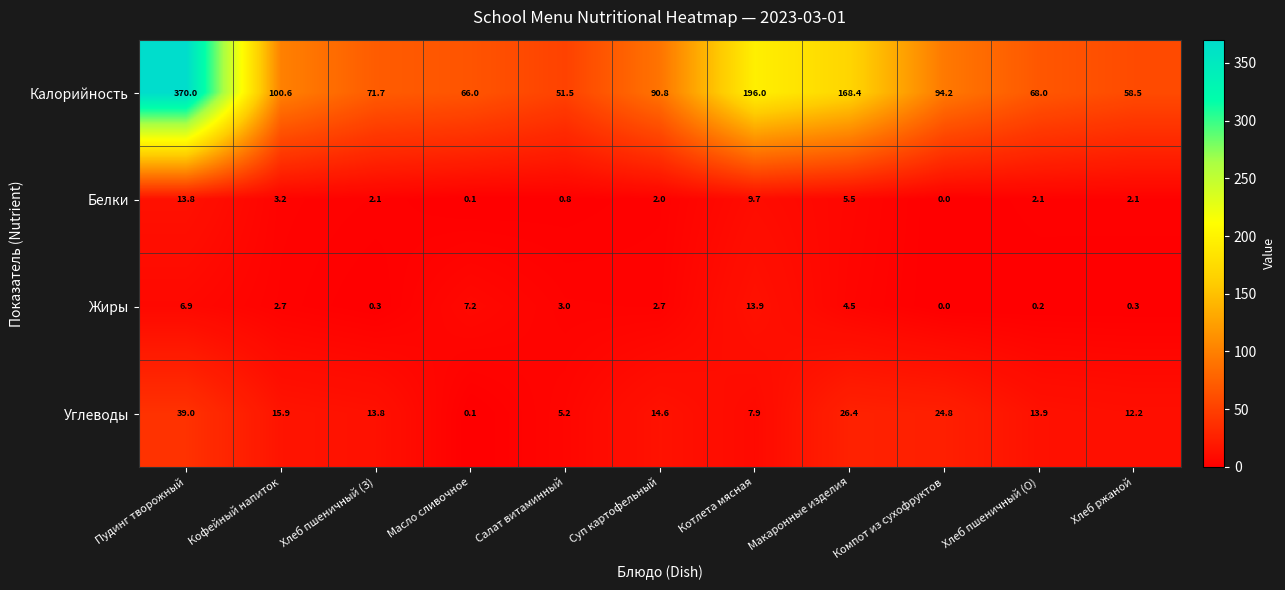

The value of Калорийность at Макаронные изделия is 168.4. True or false?

True